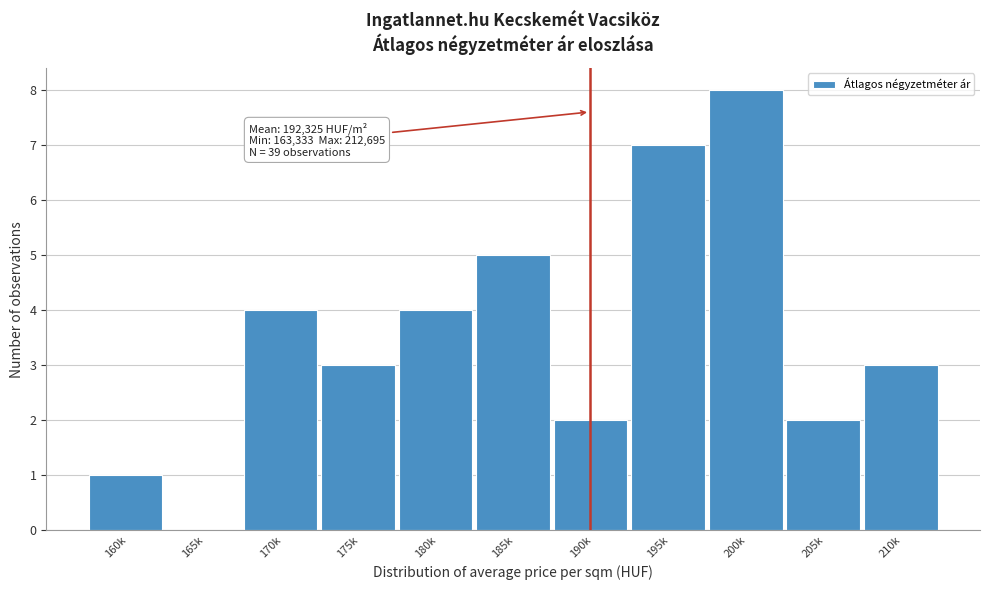

Reading left to right, list all the values displayed in this chart.

160k=1	165k=0	170k=4	175k=3	180k=4	185k=5	190k=2	195k=7	200k=8	205k=2	210k=3